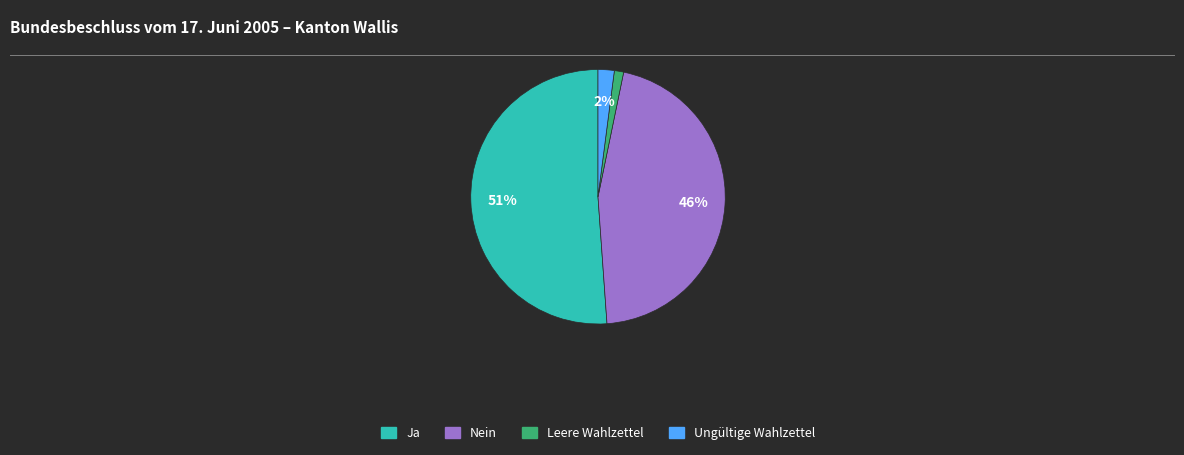

Is the sum of Ja and Ungültige Wahlzettel greater than half?

Yes